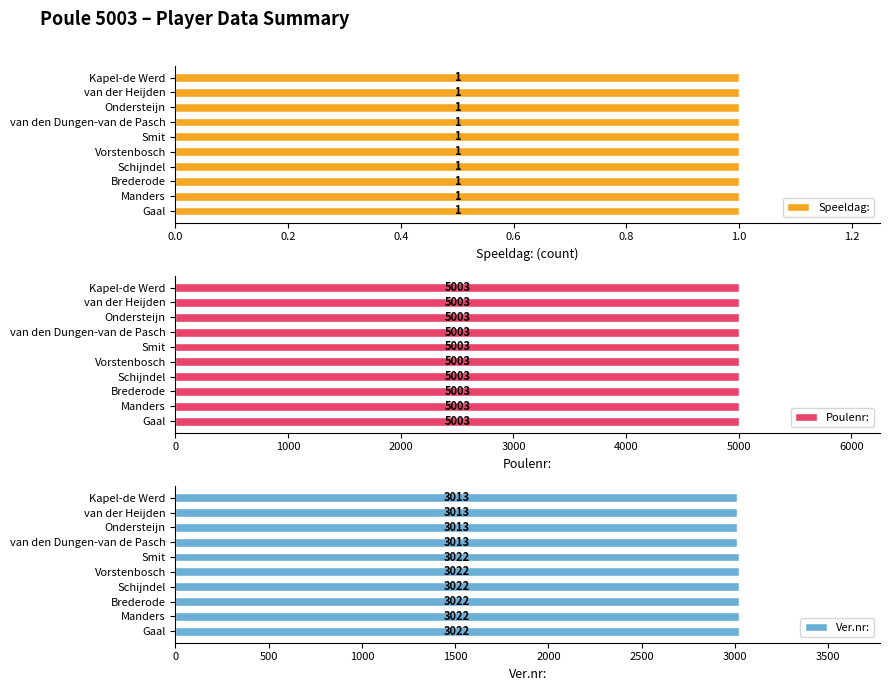

How many Ver.nr: values are between 3013 and 3022?

10